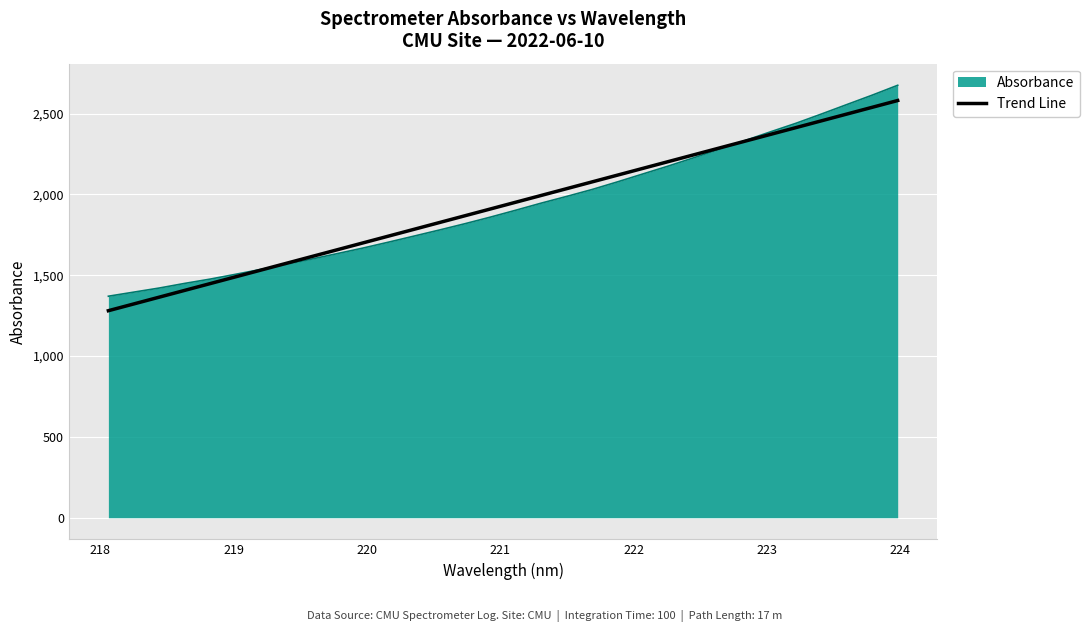

Where is the data nearest to the value 2022?

221.6902